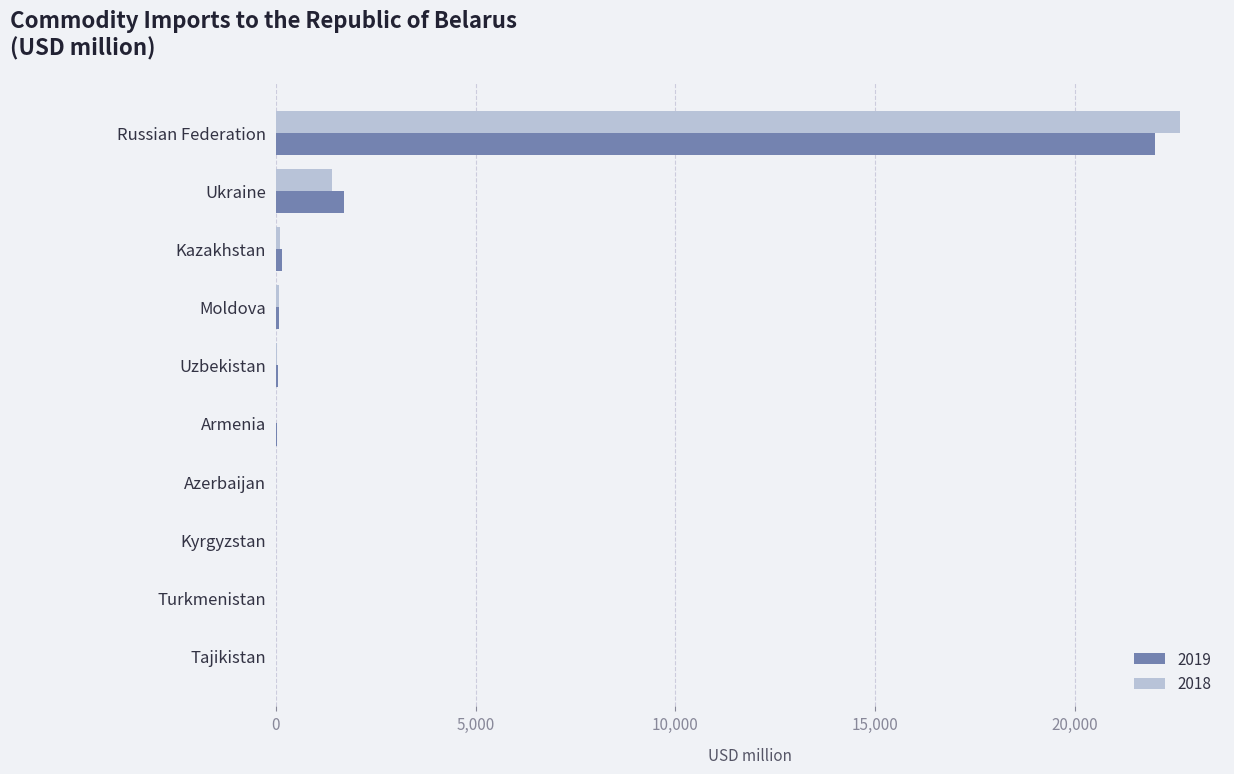

At which label is 2018 closest to 11311?

Ukraine